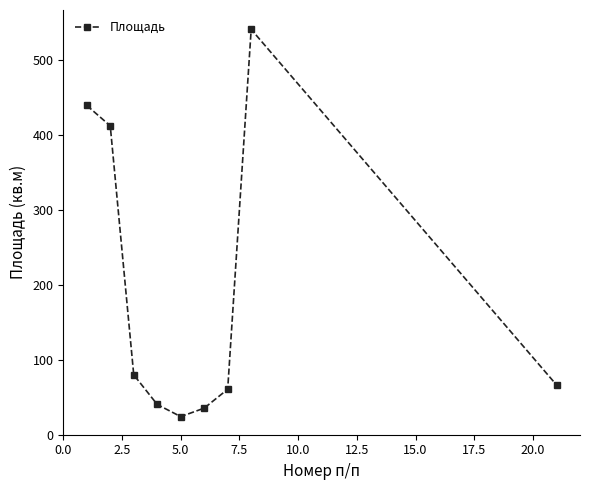

What is the value of the 7th point from the left?

60.7